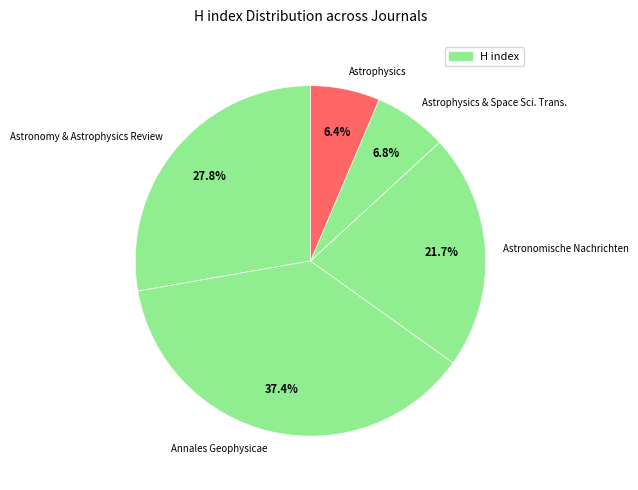

How many slices are in this pie chart?

5